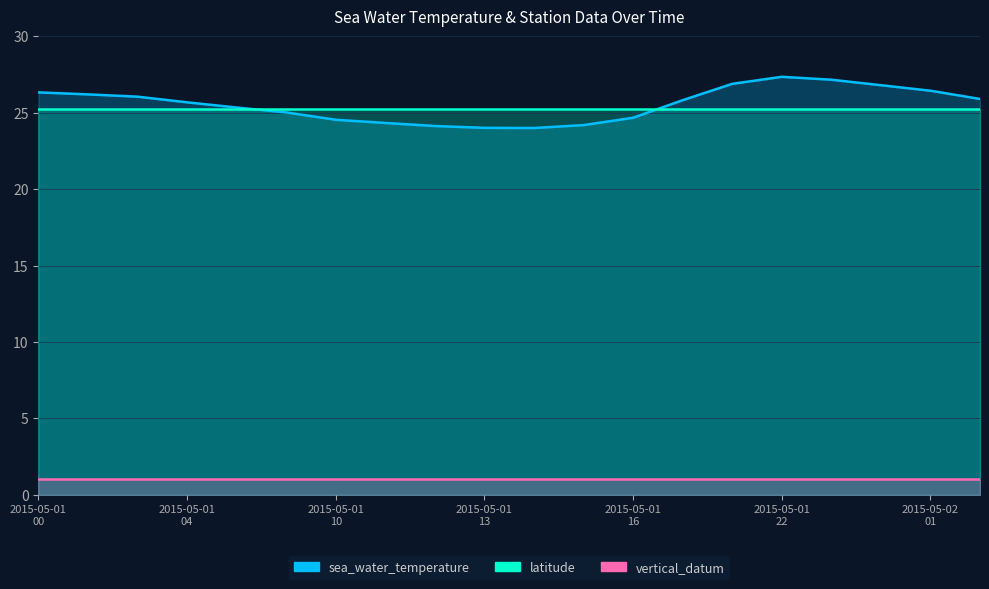

Reading left to right, transcribe all the data shown in this chart.

sea_water_temperature: 2015-05-01T00=26.3	2015-05-01T01=26.2	2015-05-01T02=26.1	2015-05-01T04=25.7	2015-05-01T06=25.3	2015-05-01T08=25.0	2015-05-01T10=24.5	2015-05-01T11=24.3	2015-05-01T12=24.1	2015-05-01T13=24.0	2015-05-01T14=24.0	2015-05-01T15=24.2	2015-05-01T16=24.7	2015-05-01T18=25.8	2015-05-01T20=26.9	2015-05-01T22=27.4	2015-05-01T23=27.2	2015-05-02T00=26.8	2015-05-02T01=26.4	2015-05-02T03=25.9
latitude: 2015-05-01T00=25.2	2015-05-01T01=25.2	2015-05-01T02=25.2	2015-05-01T04=25.2	2015-05-01T06=25.2	2015-05-01T08=25.2	2015-05-01T10=25.2	2015-05-01T11=25.2	2015-05-01T12=25.2	2015-05-01T13=25.2	2015-05-01T14=25.2	2015-05-01T15=25.2	2015-05-01T16=25.2	2015-05-01T18=25.2	2015-05-01T20=25.2	2015-05-01T22=25.2	2015-05-01T23=25.2	2015-05-02T00=25.2	2015-05-02T01=25.2	2015-05-02T03=25.2
vertical_datum: 2015-05-01T00=1.0	2015-05-01T01=1.0	2015-05-01T02=1.0	2015-05-01T04=1.0	2015-05-01T06=1.0	2015-05-01T08=1.0	2015-05-01T10=1.0	2015-05-01T11=1.0	2015-05-01T12=1.0	2015-05-01T13=1.0	2015-05-01T14=1.0	2015-05-01T15=1.0	2015-05-01T16=1.0	2015-05-01T18=1.0	2015-05-01T20=1.0	2015-05-01T22=1.0	2015-05-01T23=1.0	2015-05-02T00=1.0	2015-05-02T01=1.0	2015-05-02T03=1.0